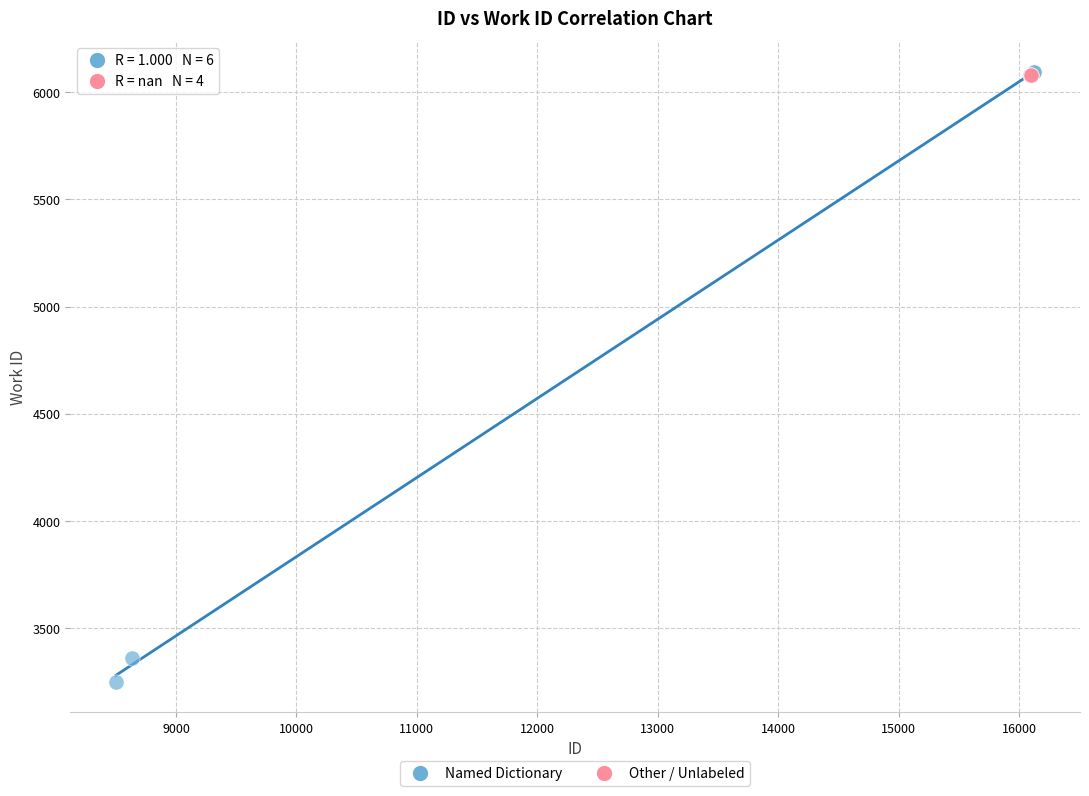

Which series contains the lowest Y value?

Named Dictionary